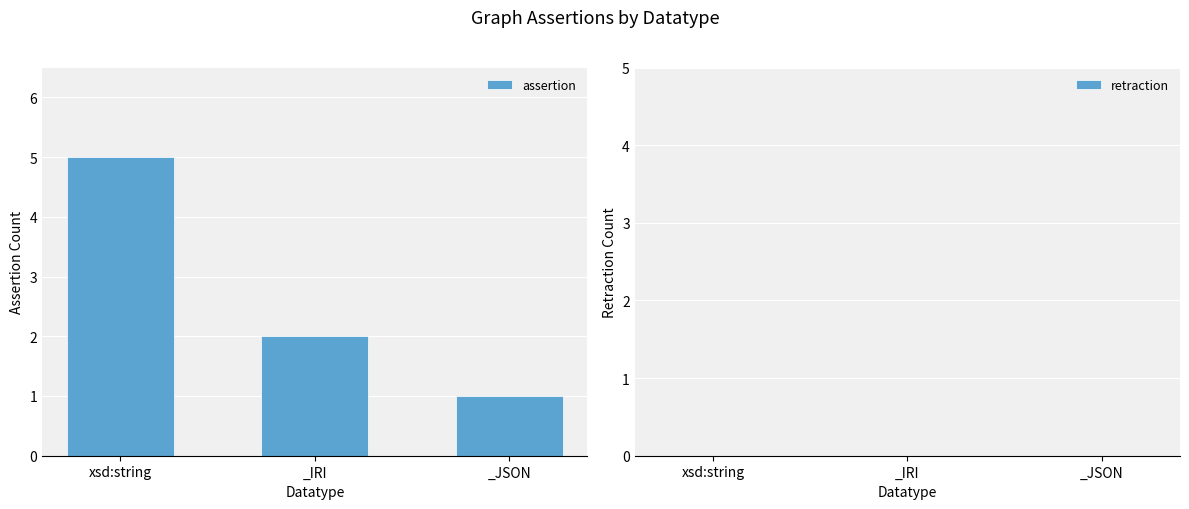

What is the sum of the values at _IRI and _JSON?

3